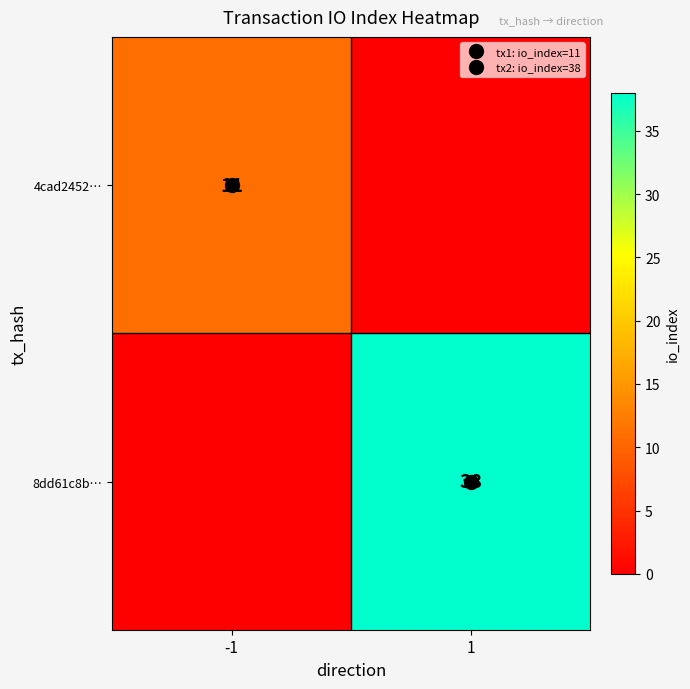

The 8dd61c8b… series shows -13 at -1. True or false?

False